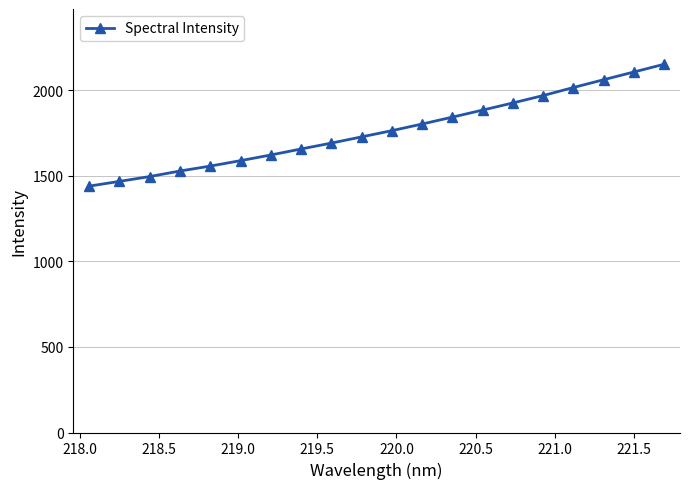

What is the smallest value displayed?

1439.7